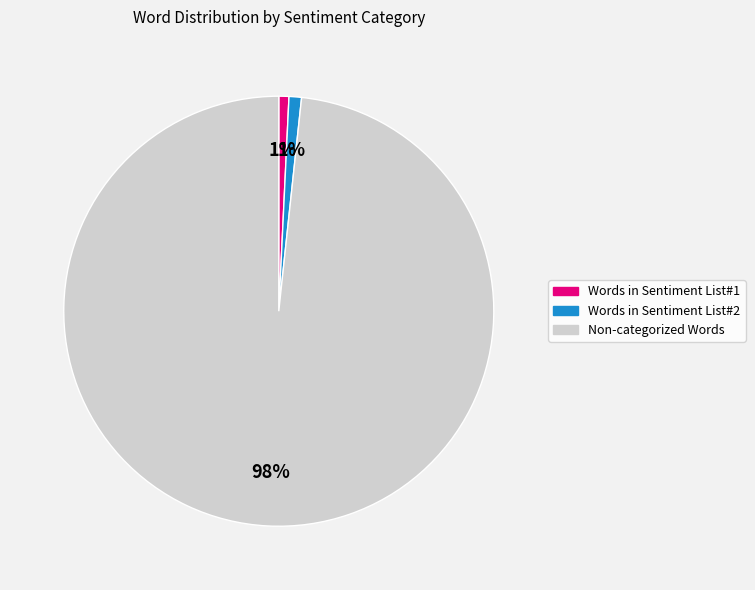

Count the number of slices in the pie.

3